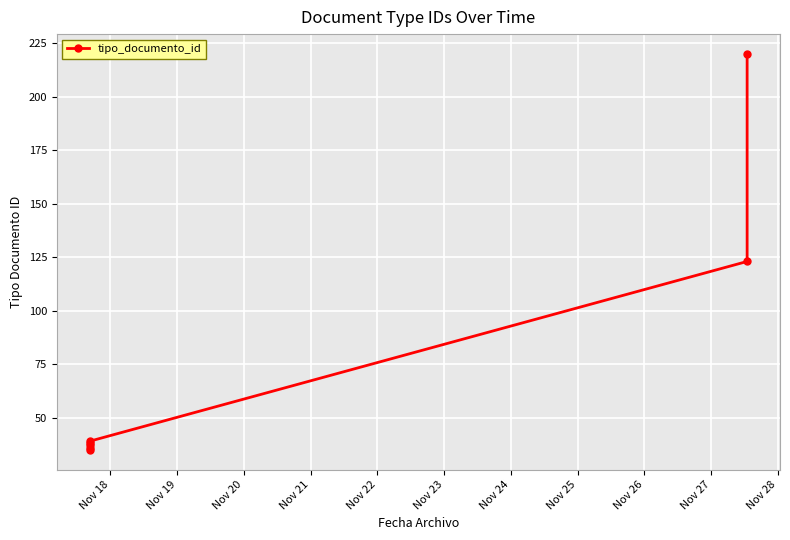

Reading right to left, list all the values displayed in this chart.

220	123	39	38	37	36	35